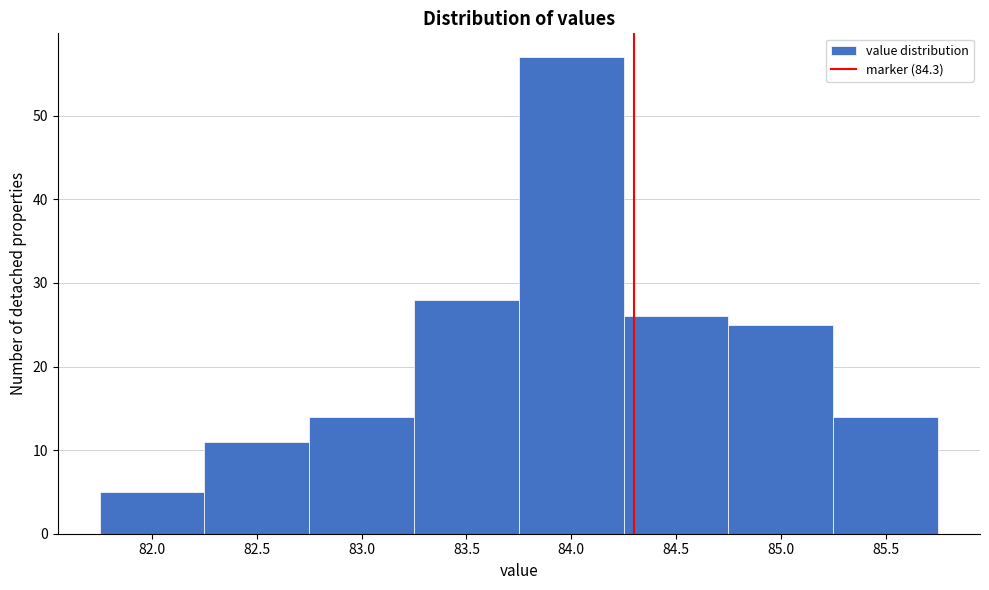

Which range on the x-axis has the tallest bar?

83.75 to 84.25